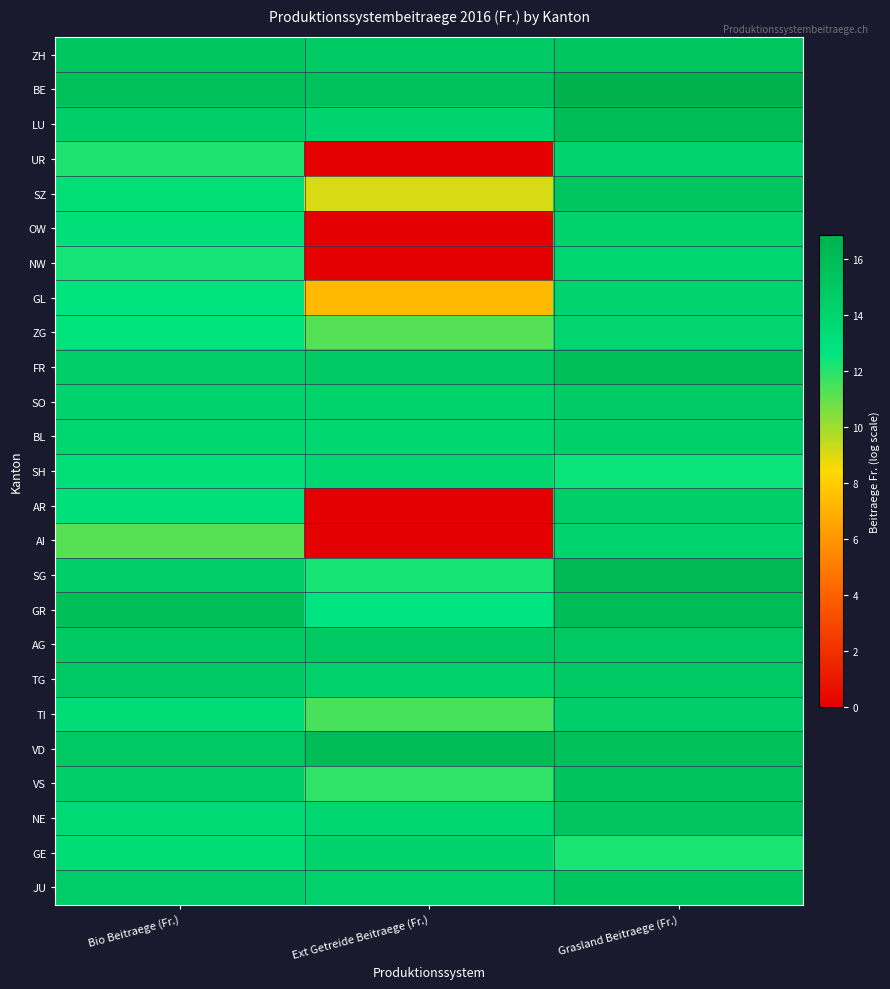

Reading left to right, extract all data points from this chart.

ZH: Bio Beitraege (Fr.)=15.2	Ext Getreide Beitraege (Fr.)=14.9	Grasland Beitraege (Fr.)=15.2
BE: Bio Beitraege (Fr.)=15.7	Ext Getreide Beitraege (Fr.)=15.5	Grasland Beitraege (Fr.)=16.9
LU: Bio Beitraege (Fr.)=14.5	Ext Getreide Beitraege (Fr.)=14.0	Grasland Beitraege (Fr.)=16.0
UR: Bio Beitraege (Fr.)=12.2	Ext Getreide Beitraege (Fr.)=0.0	Grasland Beitraege (Fr.)=14.1
SZ: Bio Beitraege (Fr.)=13.3	Ext Getreide Beitraege (Fr.)=9.1	Grasland Beitraege (Fr.)=15.2
OW: Bio Beitraege (Fr.)=13.2	Ext Getreide Beitraege (Fr.)=0.0	Grasland Beitraege (Fr.)=14.2
NW: Bio Beitraege (Fr.)=12.3	Ext Getreide Beitraege (Fr.)=0.0	Grasland Beitraege (Fr.)=13.9
GL: Bio Beitraege (Fr.)=12.8	Ext Getreide Beitraege (Fr.)=7.3	Grasland Beitraege (Fr.)=14.1
ZG: Bio Beitraege (Fr.)=12.9	Ext Getreide Beitraege (Fr.)=11.2	Grasland Beitraege (Fr.)=14.0
FR: Bio Beitraege (Fr.)=14.6	Ext Getreide Beitraege (Fr.)=14.9	Grasland Beitraege (Fr.)=15.8
SO: Bio Beitraege (Fr.)=14.1	Ext Getreide Beitraege (Fr.)=14.2	Grasland Beitraege (Fr.)=14.8
BL: Bio Beitraege (Fr.)=13.9	Ext Getreide Beitraege (Fr.)=13.8	Grasland Beitraege (Fr.)=14.4
SH: Bio Beitraege (Fr.)=13.2	Ext Getreide Beitraege (Fr.)=13.8	Grasland Beitraege (Fr.)=12.5
AR: Bio Beitraege (Fr.)=13.0	Ext Getreide Beitraege (Fr.)=0.0	Grasland Beitraege (Fr.)=14.6
AI: Bio Beitraege (Fr.)=11.2	Ext Getreide Beitraege (Fr.)=0.0	Grasland Beitraege (Fr.)=14.0
SG: Bio Beitraege (Fr.)=14.5	Ext Getreide Beitraege (Fr.)=12.3	Grasland Beitraege (Fr.)=16.2
GR: Bio Beitraege (Fr.)=15.8	Ext Getreide Beitraege (Fr.)=12.7	Grasland Beitraege (Fr.)=16.0
AG: Bio Beitraege (Fr.)=14.8	Ext Getreide Beitraege (Fr.)=15.0	Grasland Beitraege (Fr.)=15.1
TG: Bio Beitraege (Fr.)=15.0	Ext Getreide Beitraege (Fr.)=14.3	Grasland Beitraege (Fr.)=15.1
TI: Bio Beitraege (Fr.)=13.3	Ext Getreide Beitraege (Fr.)=11.5	Grasland Beitraege (Fr.)=14.4
VD: Bio Beitraege (Fr.)=15.1	Ext Getreide Beitraege (Fr.)=16.0	Grasland Beitraege (Fr.)=15.7
VS: Bio Beitraege (Fr.)=14.5	Ext Getreide Beitraege (Fr.)=11.9	Grasland Beitraege (Fr.)=15.4
NE: Bio Beitraege (Fr.)=13.6	Ext Getreide Beitraege (Fr.)=13.8	Grasland Beitraege (Fr.)=15.3
GE: Bio Beitraege (Fr.)=13.4	Ext Getreide Beitraege (Fr.)=14.2	Grasland Beitraege (Fr.)=12.2
JU: Bio Beitraege (Fr.)=14.6	Ext Getreide Beitraege (Fr.)=14.3	Grasland Beitraege (Fr.)=15.2